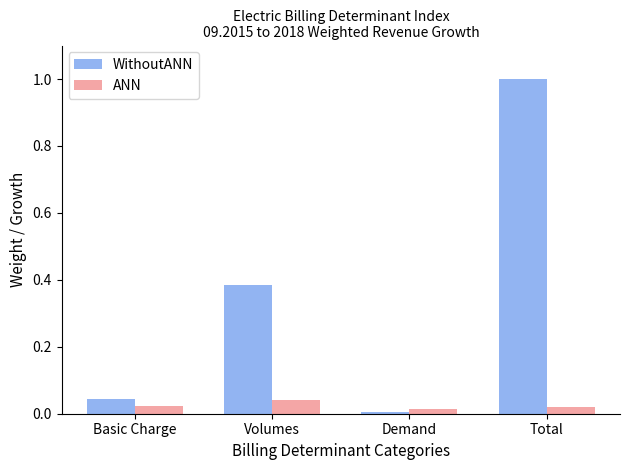

What are all the series names shown in the legend?

WithoutANN, ANN